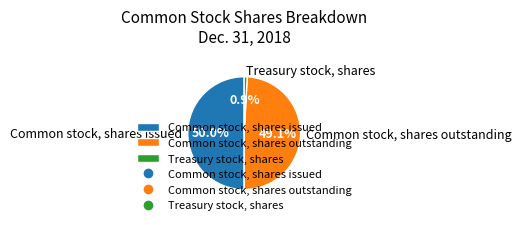

To the nearest percent, what is the difference between the Common stock, shares issued and Treasury stock, shares slice percentages?

49%